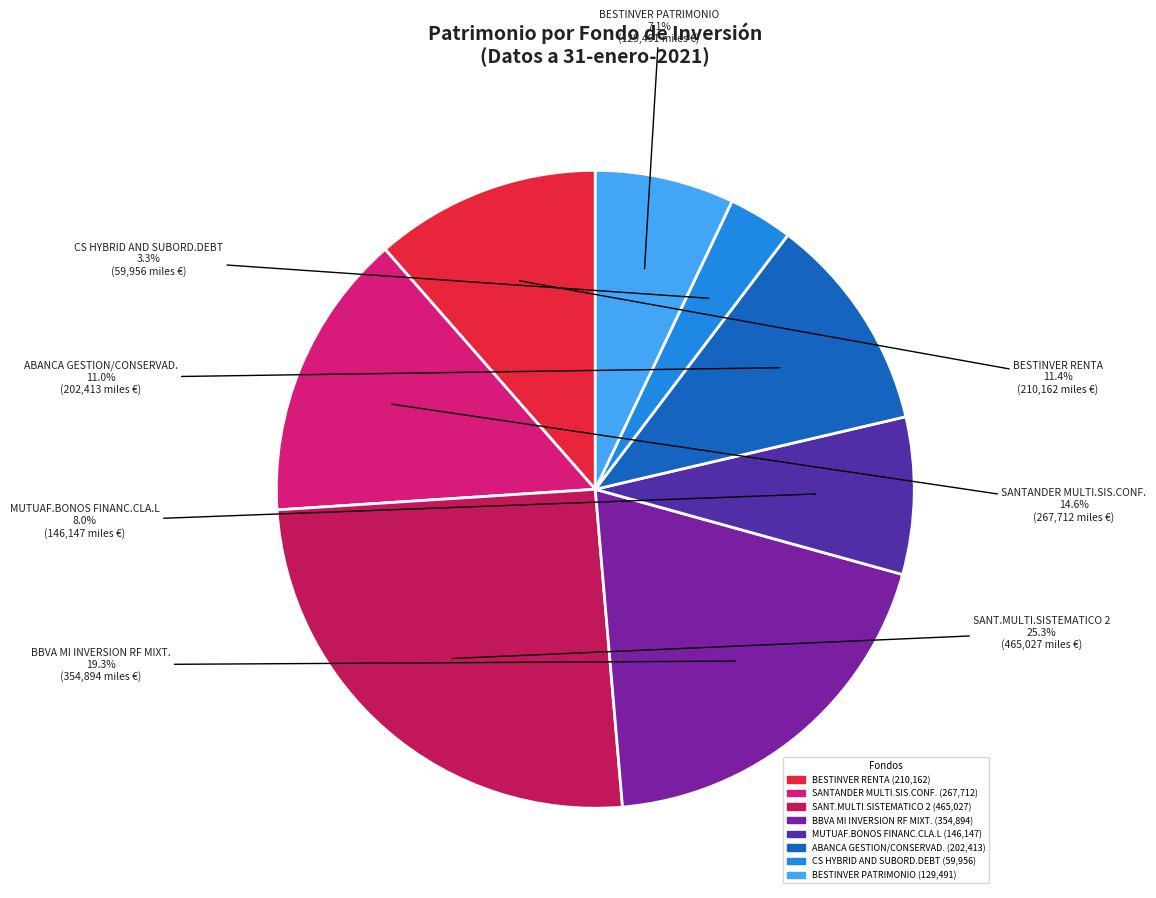

Is there a majority slice in this chart?

No